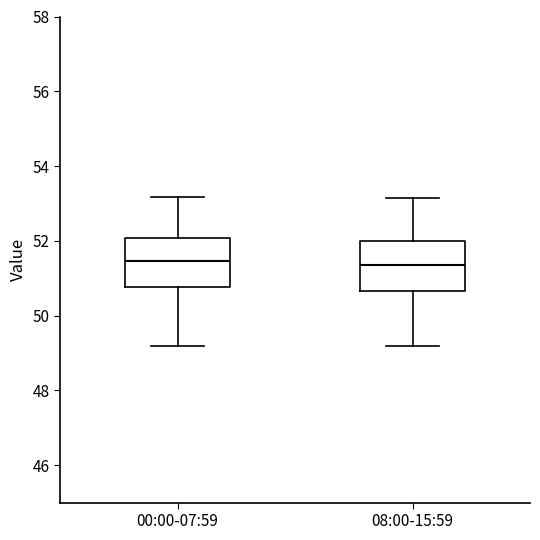

Reading left to right, transcribe this box plot: for each box, give where its median line is, the range the box spans, and where its two whiskers end, as read against the y-axis. The values are not printed on the chart, so give them approximately, as read against the axis.

00:00-07:59: median 51.4, box 50.8 to 52.0, whiskers 49.2 to 53.2
08:00-15:59: median 51.4, box 50.6 to 52.0, whiskers 49.2 to 53.2